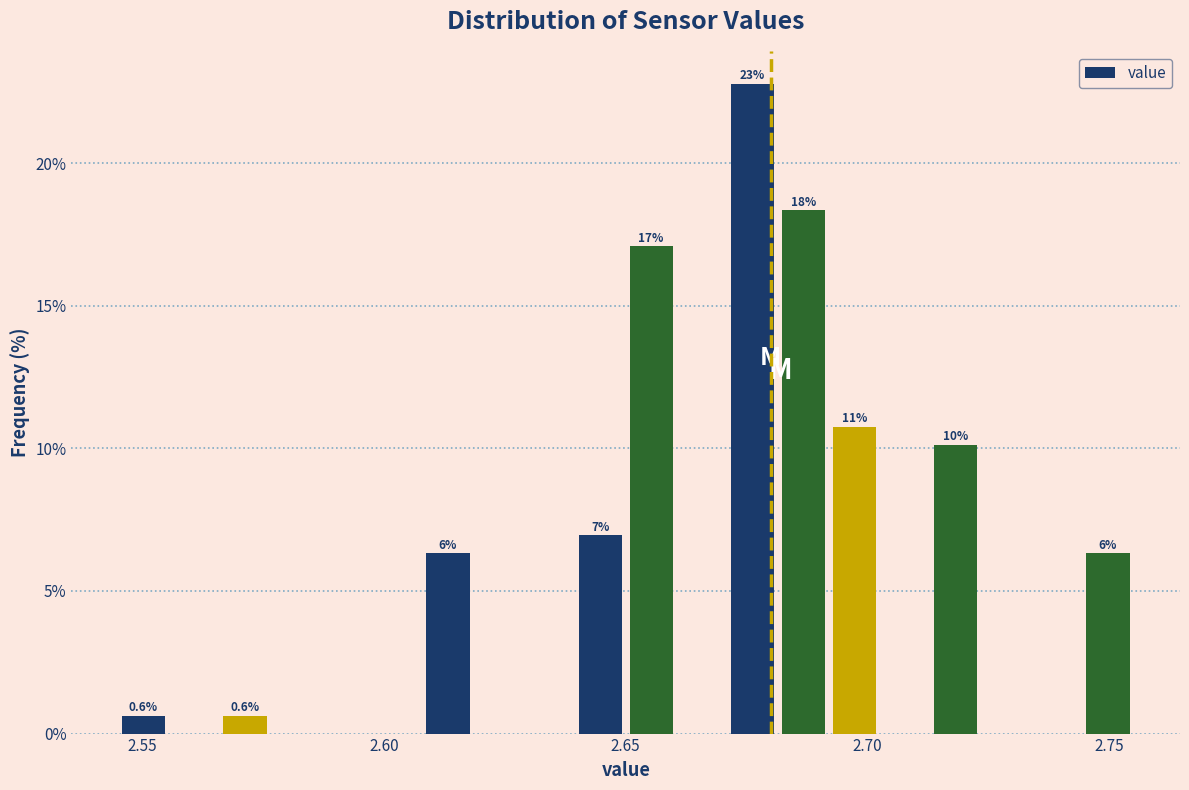

Around what value on the x-axis is the tallest bar? Give the approximate position of its centre, as read against the axis.

2.675